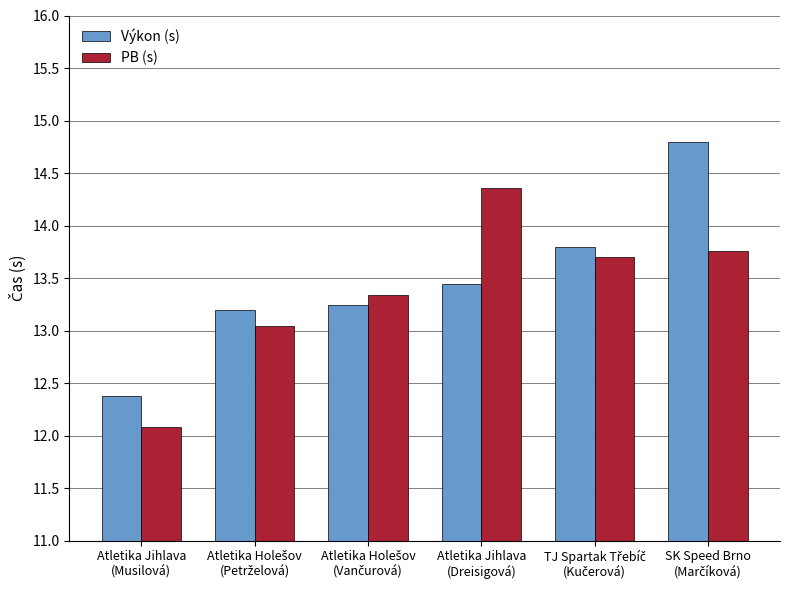

Count the number of data series in this chart.

2